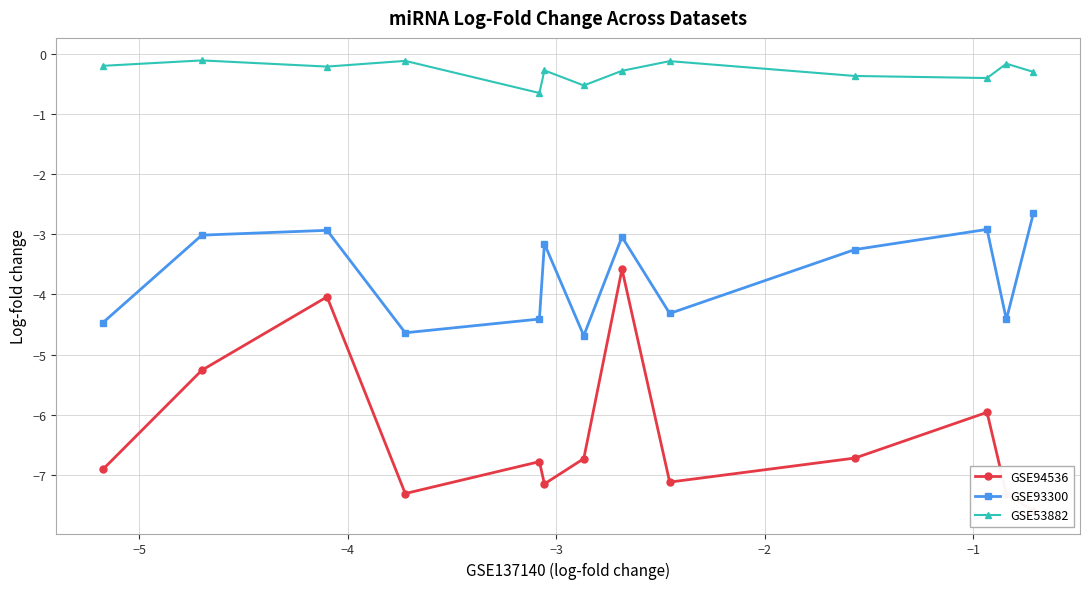

What is the minimum value for GSE93300?

-4.7